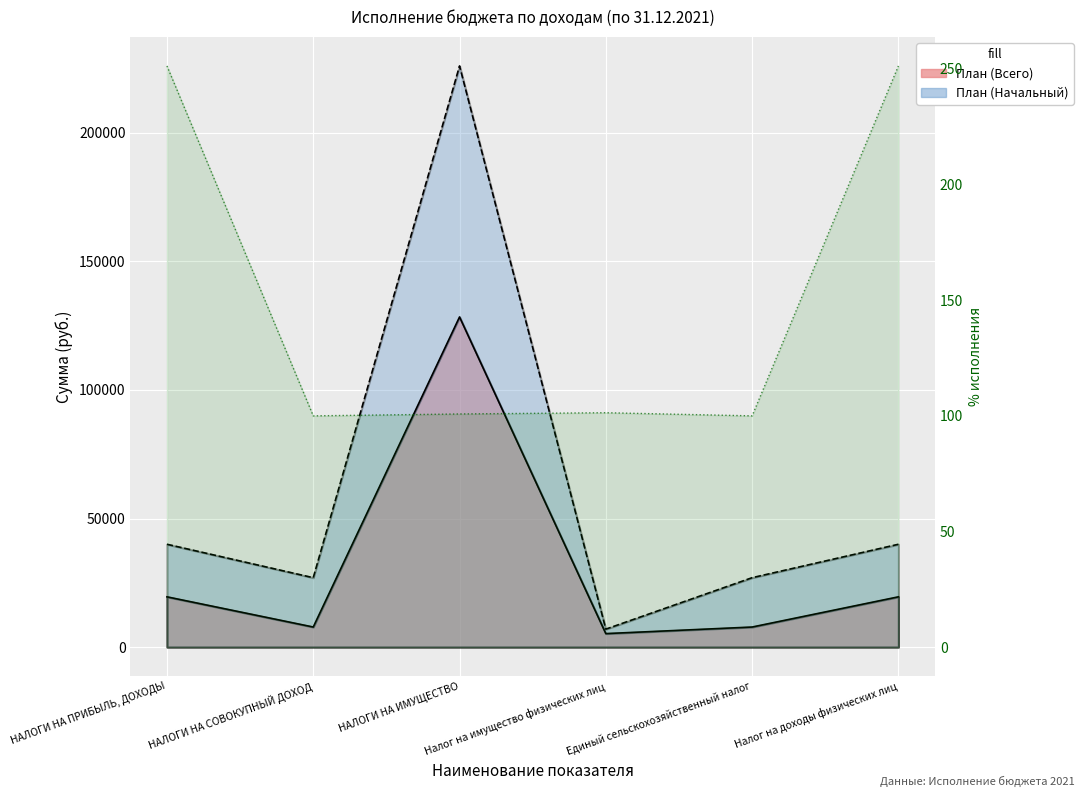

The chart shows a value of 251.3 at Налог на доходы физических лиц. True or false?

True